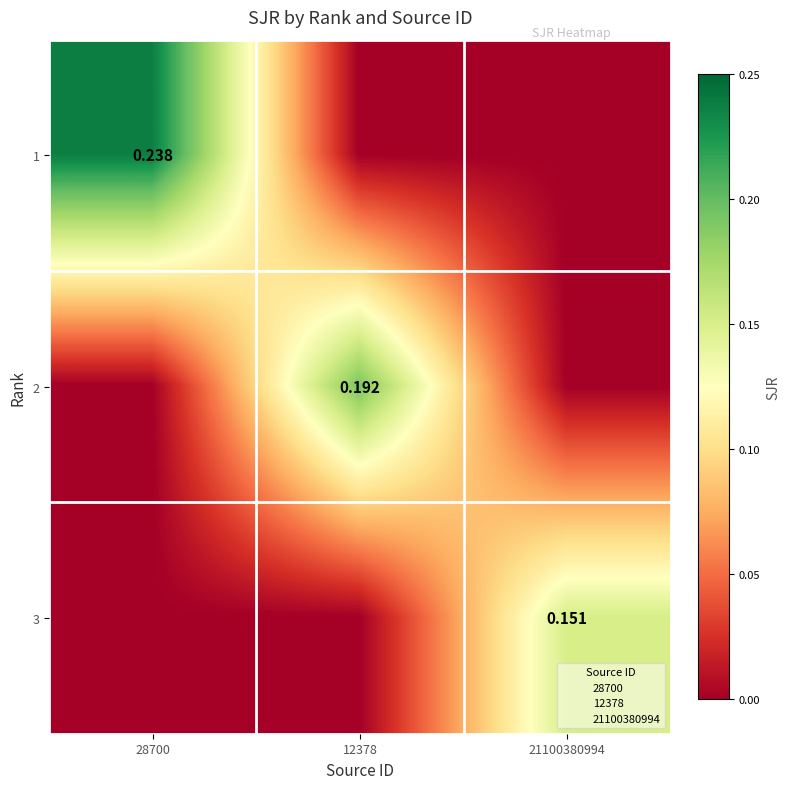

Is the value of 2 at 12378 greater than the value of 3 at 21100380994?

Yes